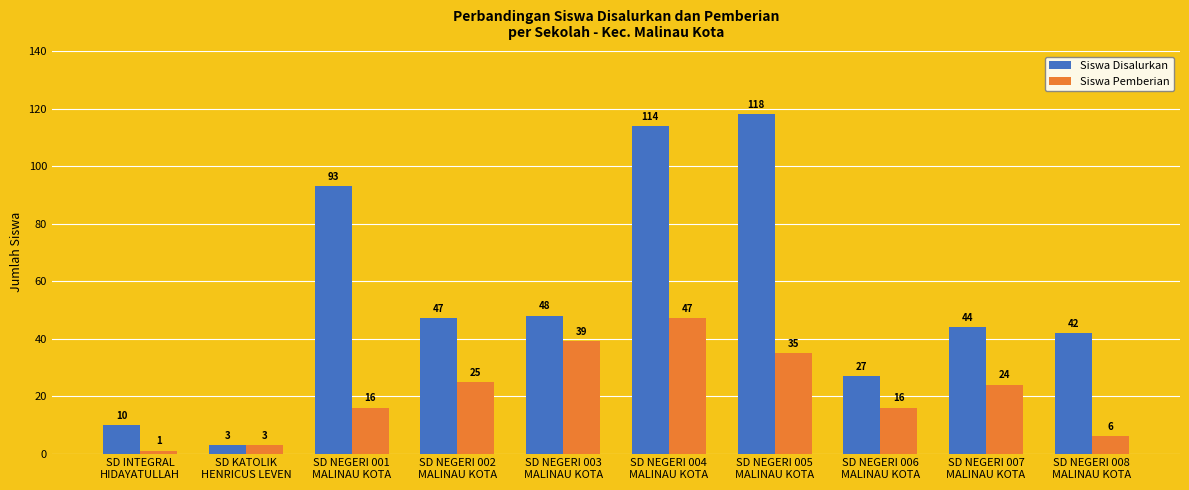

What is the spread (max minus min) of values at SD NEGERI 006
MALINAU KOTA?

11